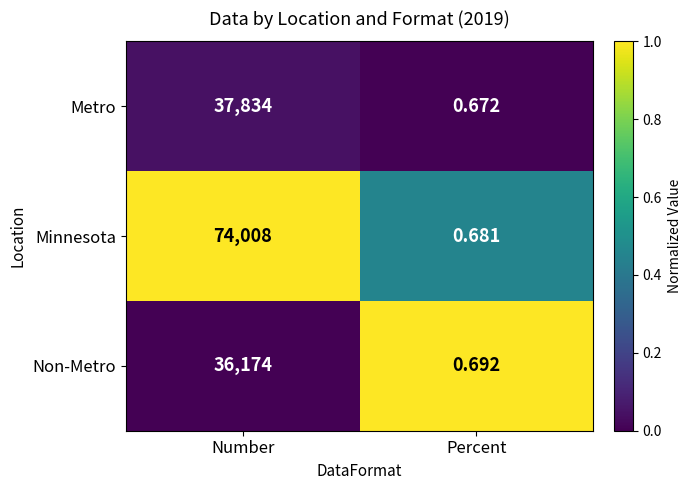

At how many categories does at least one series exceed 0?

2